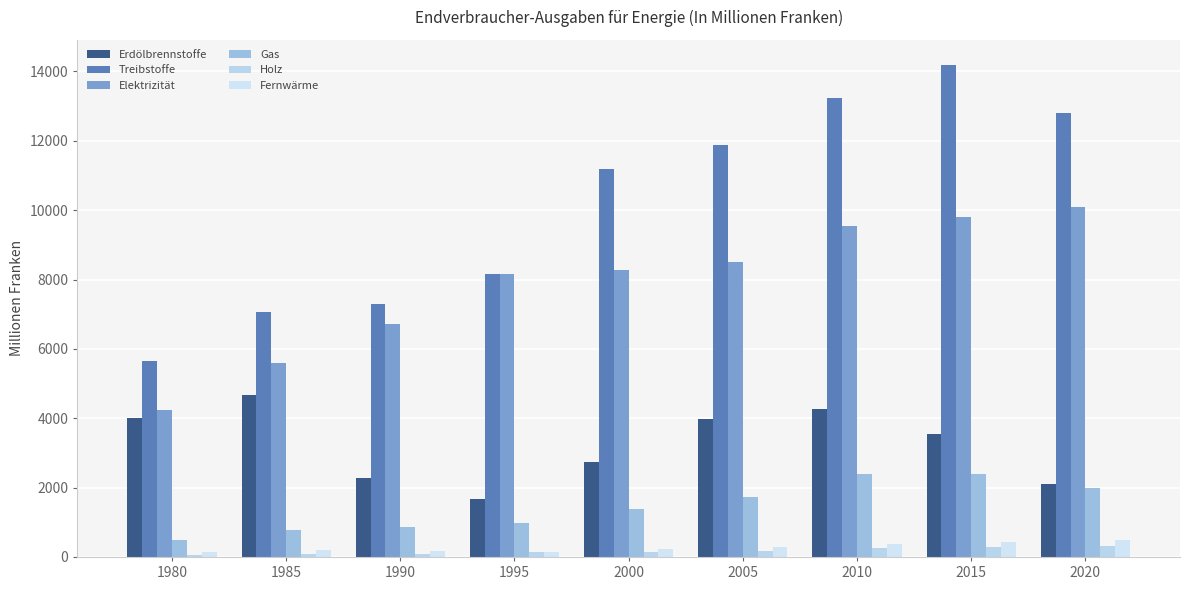

How many data points in Gas are less than 1380?

4